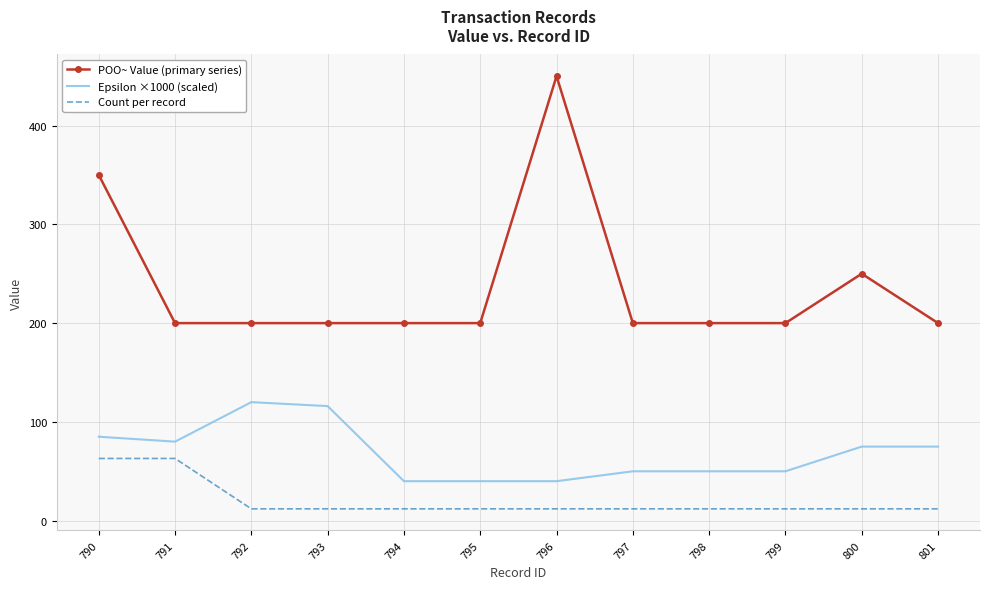

Reading left to right, what are all the values shown in this chart?

POO~ Value (primary series): 790=350	791=200	792=200	793=200	794=200	795=200	796=450	797=200	798=200	799=200	800=250	801=200
Epsilon ×1000 (scaled): 790=85	791=80	792=120	793=116	794=40	795=40	796=40	797=50	798=50	799=50	800=75	801=75
Count per record: 790=63	791=63	792=12	793=12	794=12	795=12	796=12	797=12	798=12	799=12	800=12	801=12